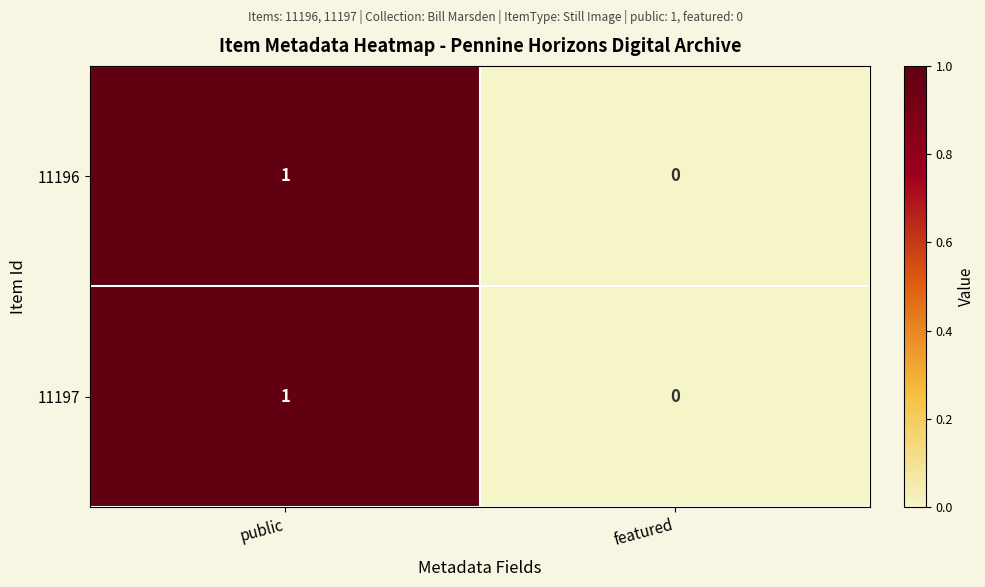

What is the greatest value displayed?

1